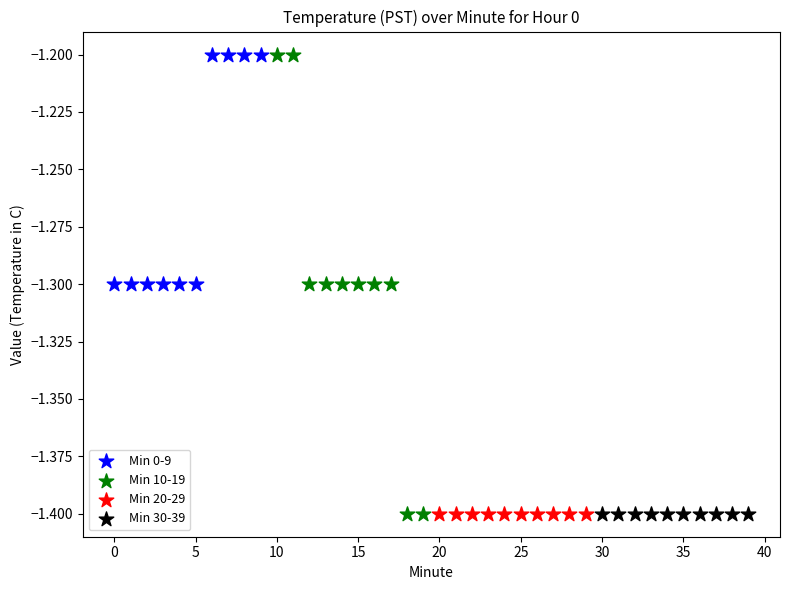

What are all the series names shown in the legend?

Min 0-9, Min 10-19, Min 20-29, Min 30-39